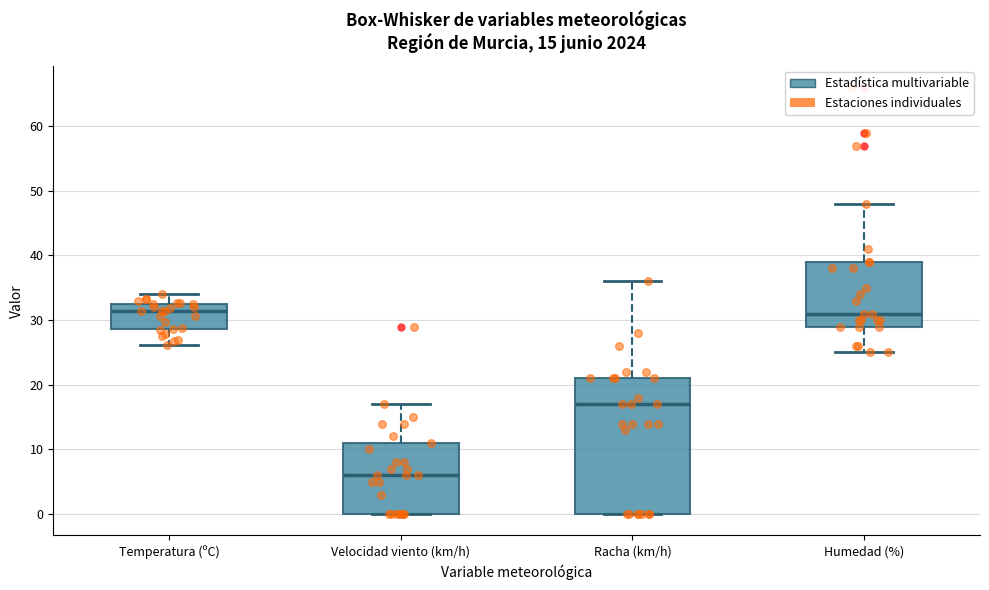

Which box has the lowest median line?

Velocidad viento (km/h)